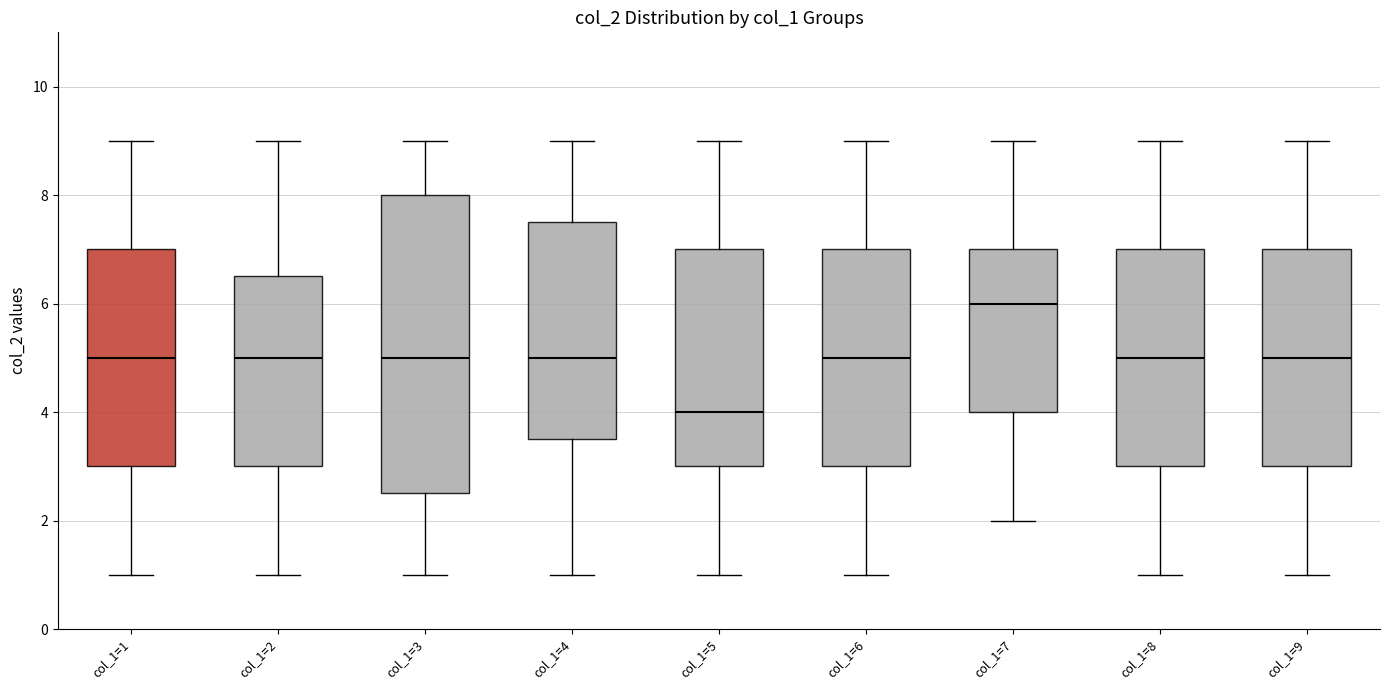

Reading left to right, read every box against the y-axis: the position of its median line, the range the box covers, and the ends of its whiskers. The values are not printed on the chart, so give them approximately, as read against the axis.

col_1=1: median 5.0, box 3.0 to 7.0, whiskers 1.0 to 9.0
col_1=2: median 5.0, box 3.0 to 6.6, whiskers 1.0 to 9.0
col_1=3: median 5.0, box 2.6 to 8.0, whiskers 1.0 to 9.0
col_1=4: median 5.0, box 3.6 to 7.6, whiskers 1.0 to 9.0
col_1=5: median 4.0, box 3.0 to 7.0, whiskers 1.0 to 9.0
col_1=6: median 5.0, box 3.0 to 7.0, whiskers 1.0 to 9.0
col_1=7: median 6.0, box 4.0 to 7.0, whiskers 2.0 to 9.0
col_1=8: median 5.0, box 3.0 to 7.0, whiskers 1.0 to 9.0
col_1=9: median 5.0, box 3.0 to 7.0, whiskers 1.0 to 9.0